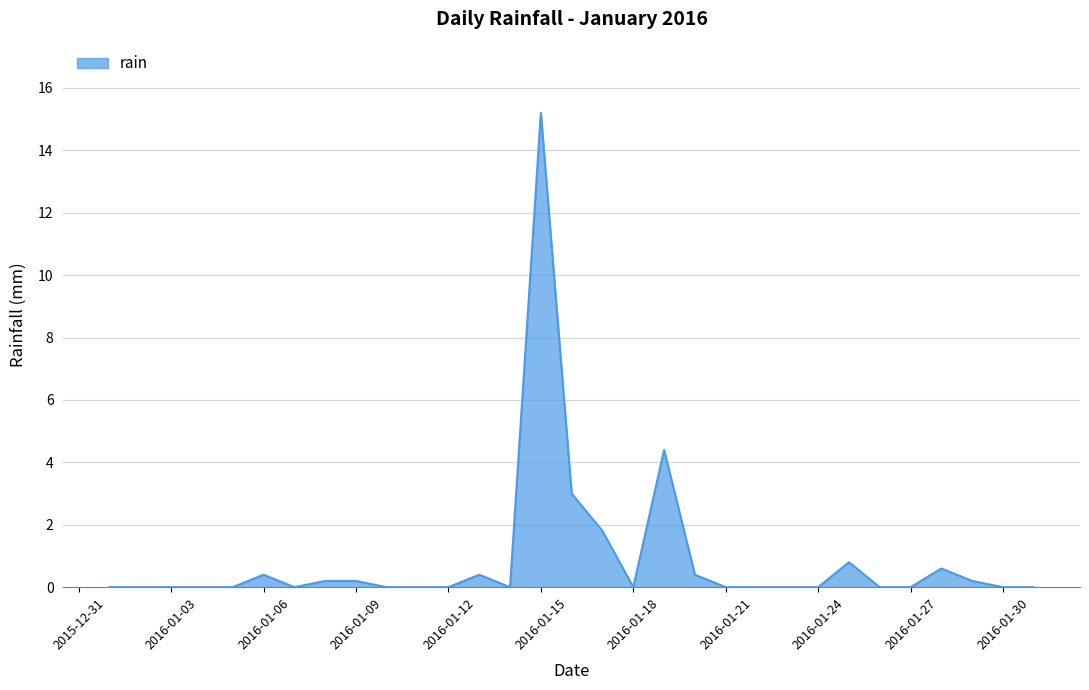

What is the maximum value shown in the chart?

15.2